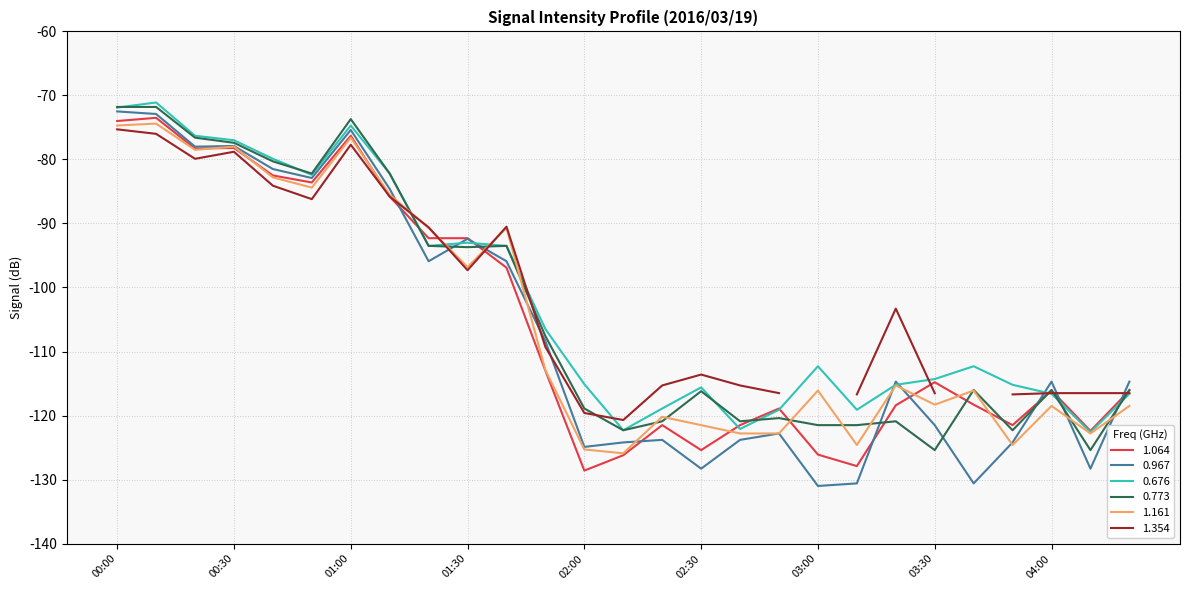

At which label does 0.967 reach its minimum?

03:00